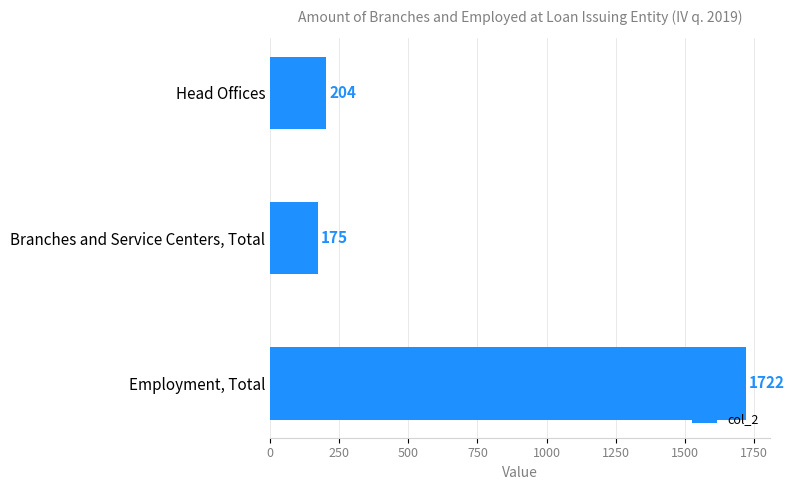

Which has a higher value, Employment, Total or Head Offices?

Employment, Total